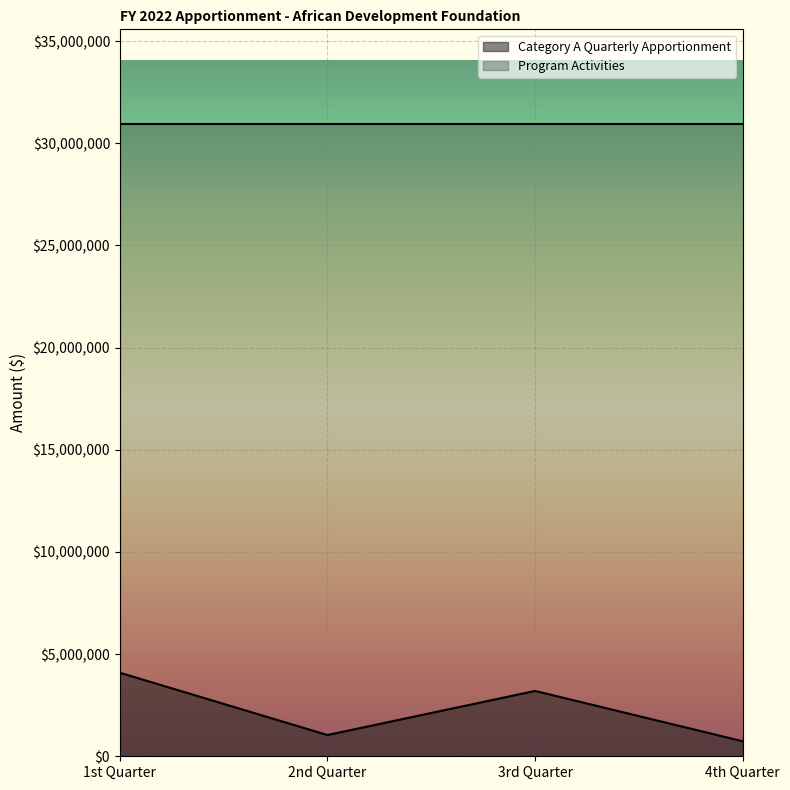

Which has a higher value, 3rd Quarter or 1st Quarter?

1st Quarter